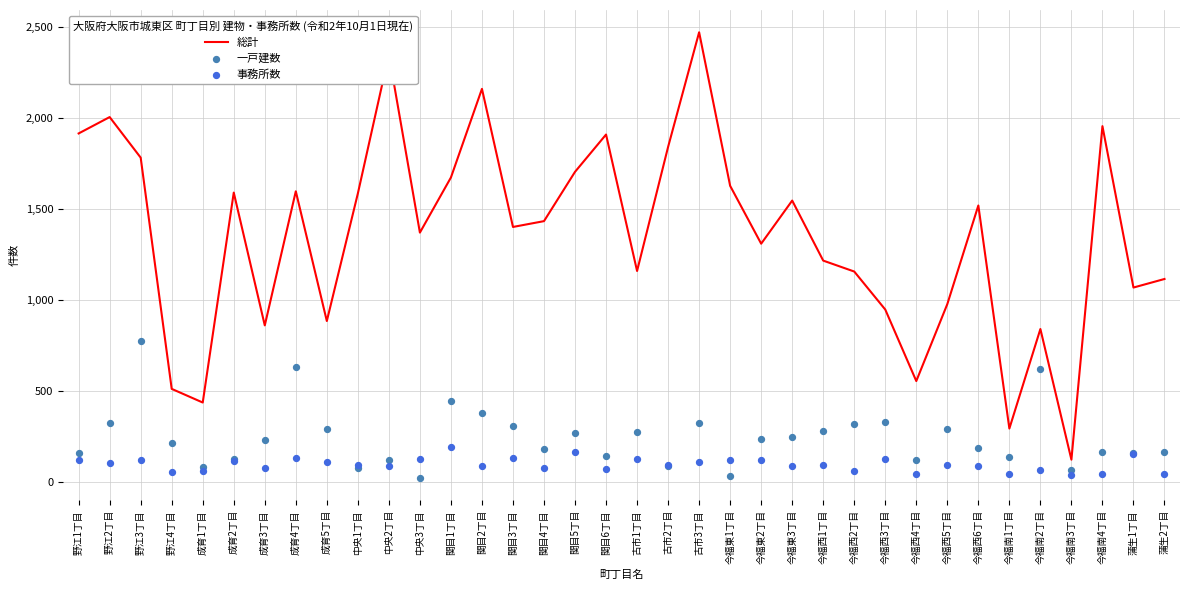

Which series contains the lowest Y value?

一戸建数